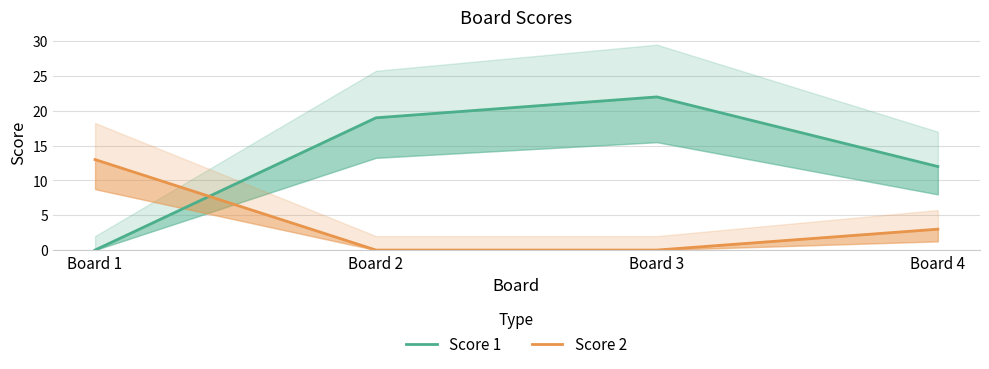

What is the highest value of the Score 2 series?

13